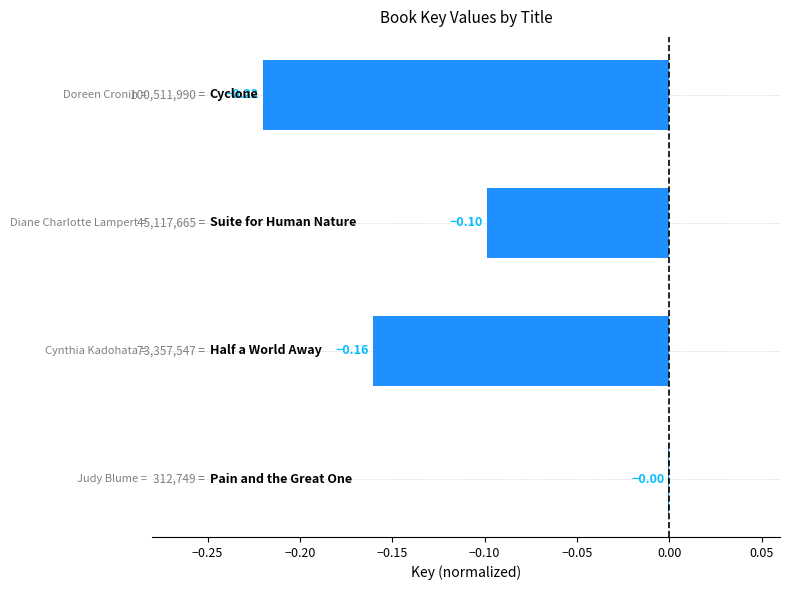

What is the sum of all values?

-0.5